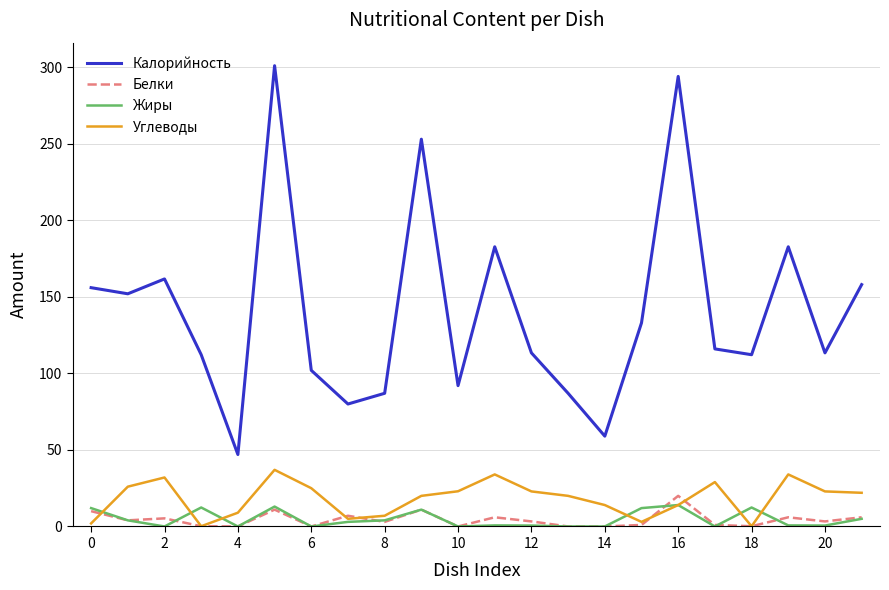

What is the highest value of the Белки series?

20.0